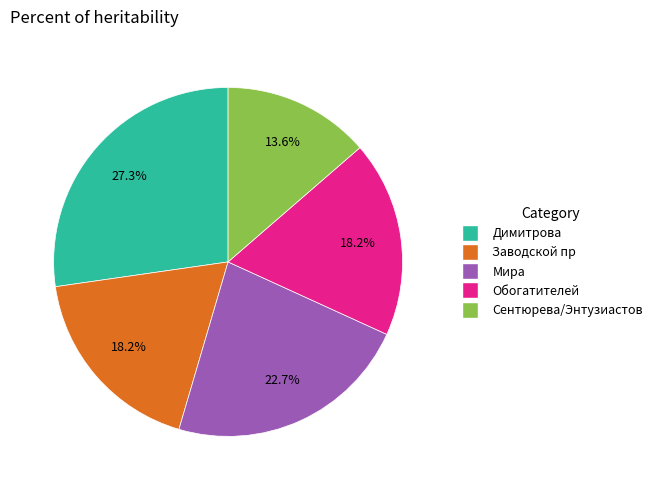

Between Обогатителей and Мира, which is larger?

Мира